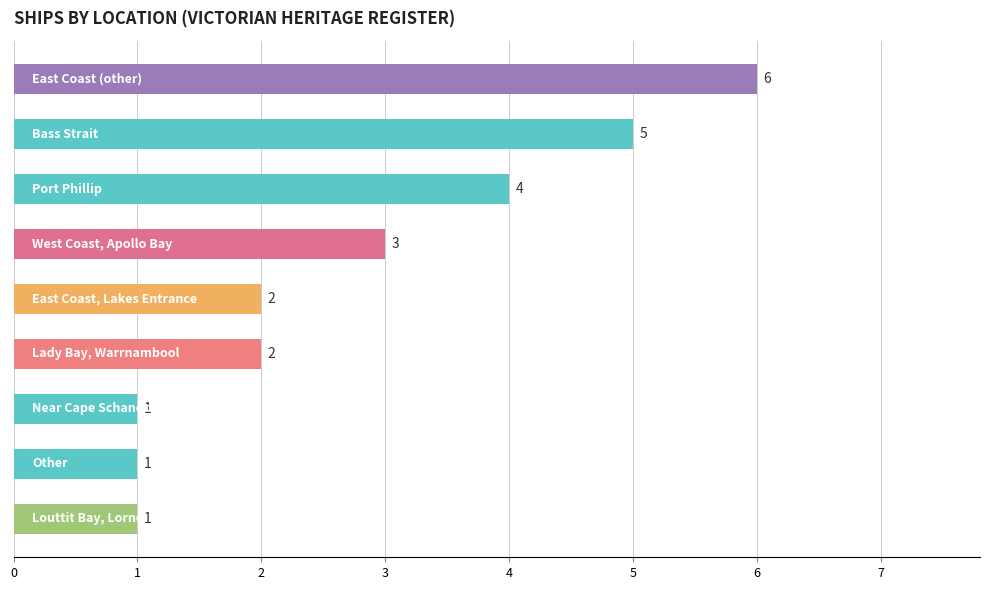

What is the value of the 8th bar from the top?

1